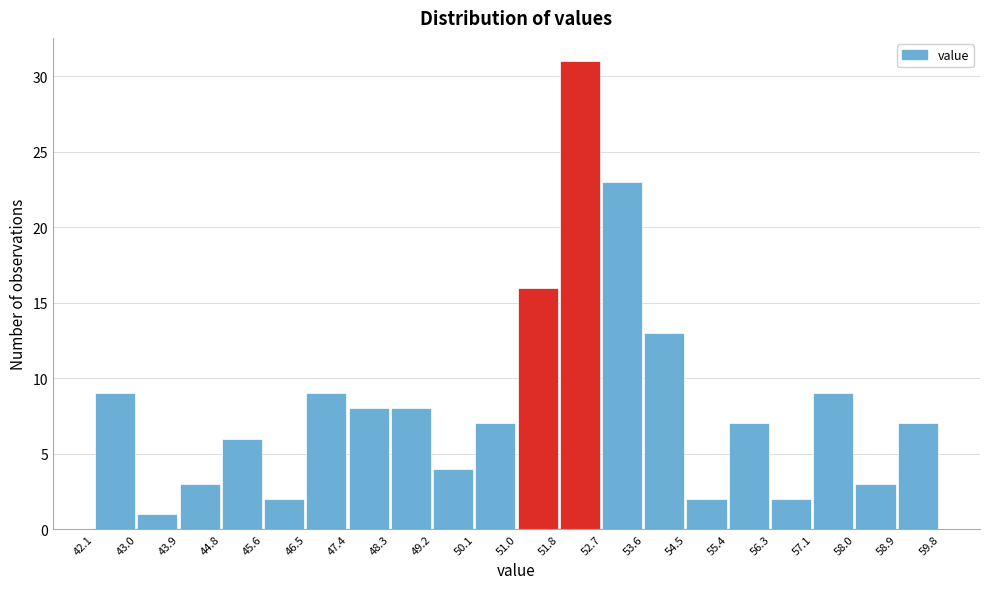

Reading left to right, transcribe this chart: for each bar, give the range it covers on the x-axis and its height. The values are not printed on the chart, so give them approximately, as read against the axis.

42.1 to 43.0: 9
43.0 to 43.9: 1
43.9 to 44.8: 3
44.8 to 45.6: 6
45.6 to 46.5: 2
46.5 to 47.4: 9
47.4 to 48.3: 8
48.3 to 49.2: 8
49.2 to 50.1: 4
50.1 to 51.0: 7
51.0 to 51.8: 16
51.8 to 52.7: 31
52.7 to 53.6: 23
53.6 to 54.5: 13
54.5 to 55.4: 2
55.4 to 56.3: 7
56.3 to 57.1: 2
57.1 to 58.0: 9
58.0 to 58.9: 3
58.9 to 59.8: 7